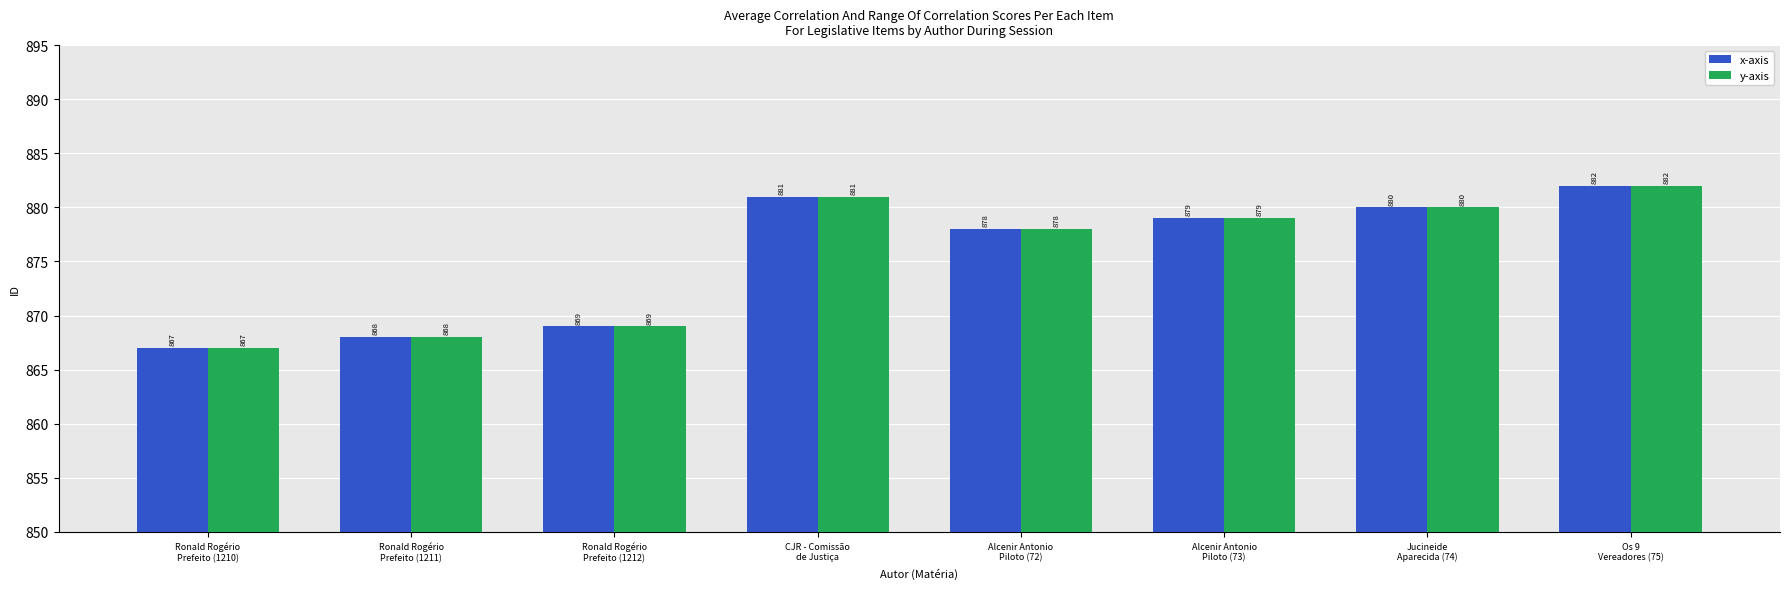

What is the difference between the maximum and minimum values in the x-axis series?

15